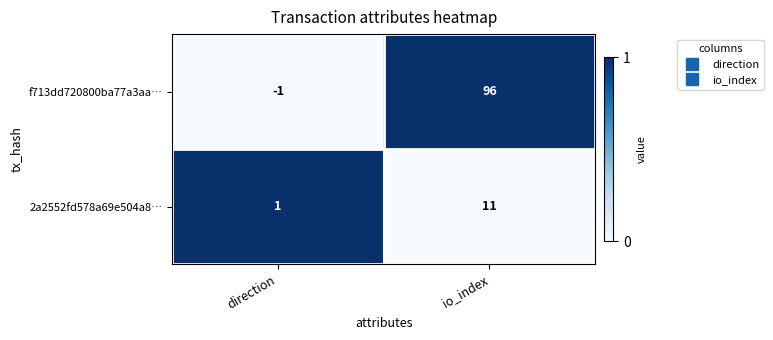

At which category does the chart reach its peak across all series?

io_index